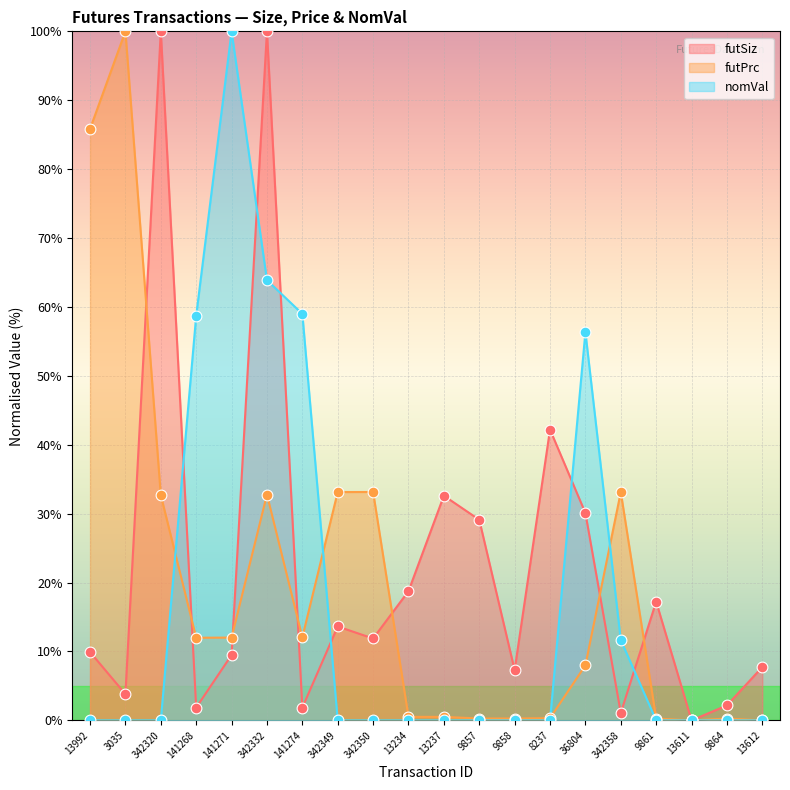

Which series reaches the minimum Y coordinate?

futSiz